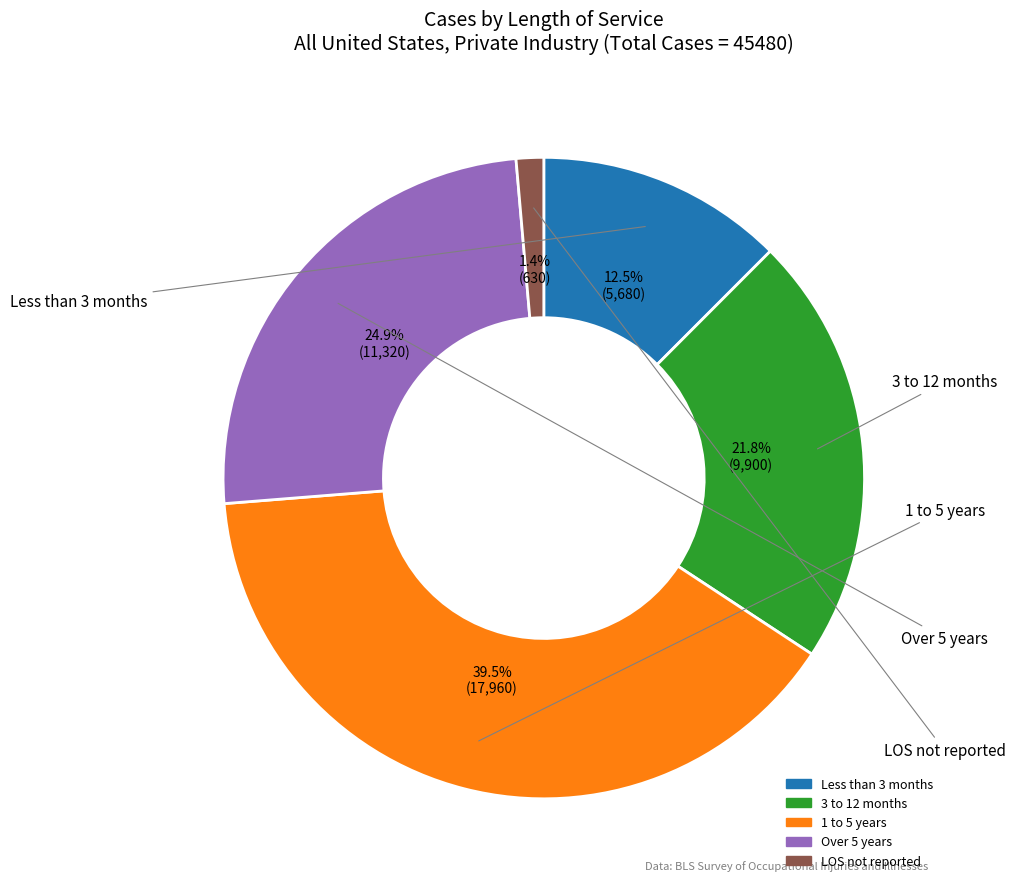

Which category has the smallest portion of the pie?

LOS not reported